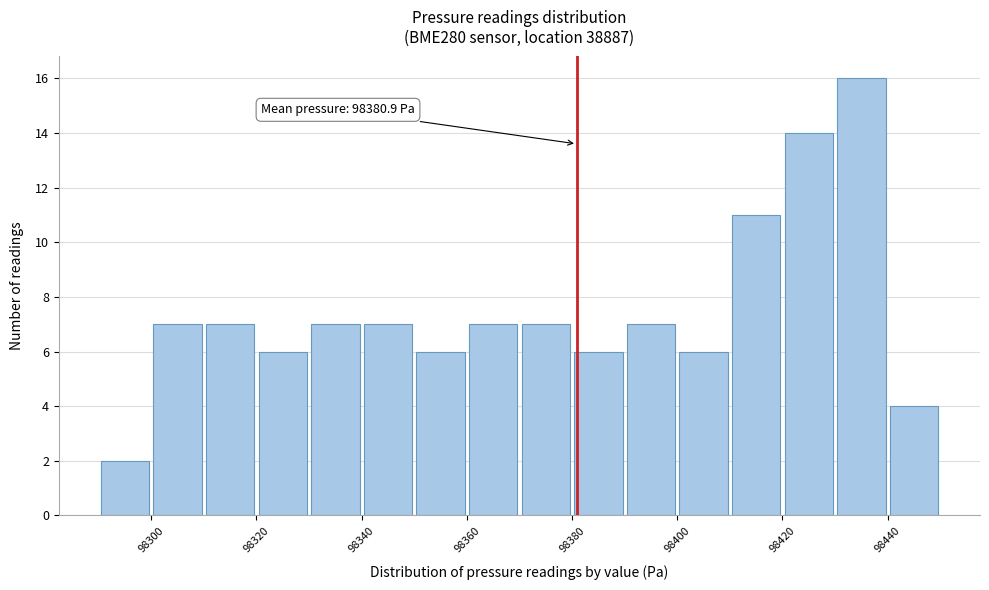

Which range on the x-axis has the tallest bar?

98430 to 98440